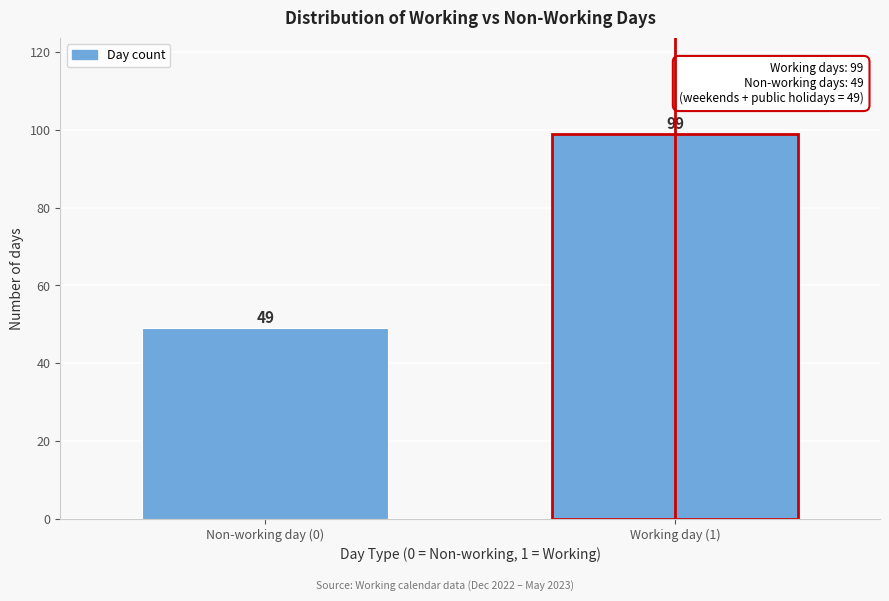

Reading right to left, what are all the values shown in this chart?

99	49